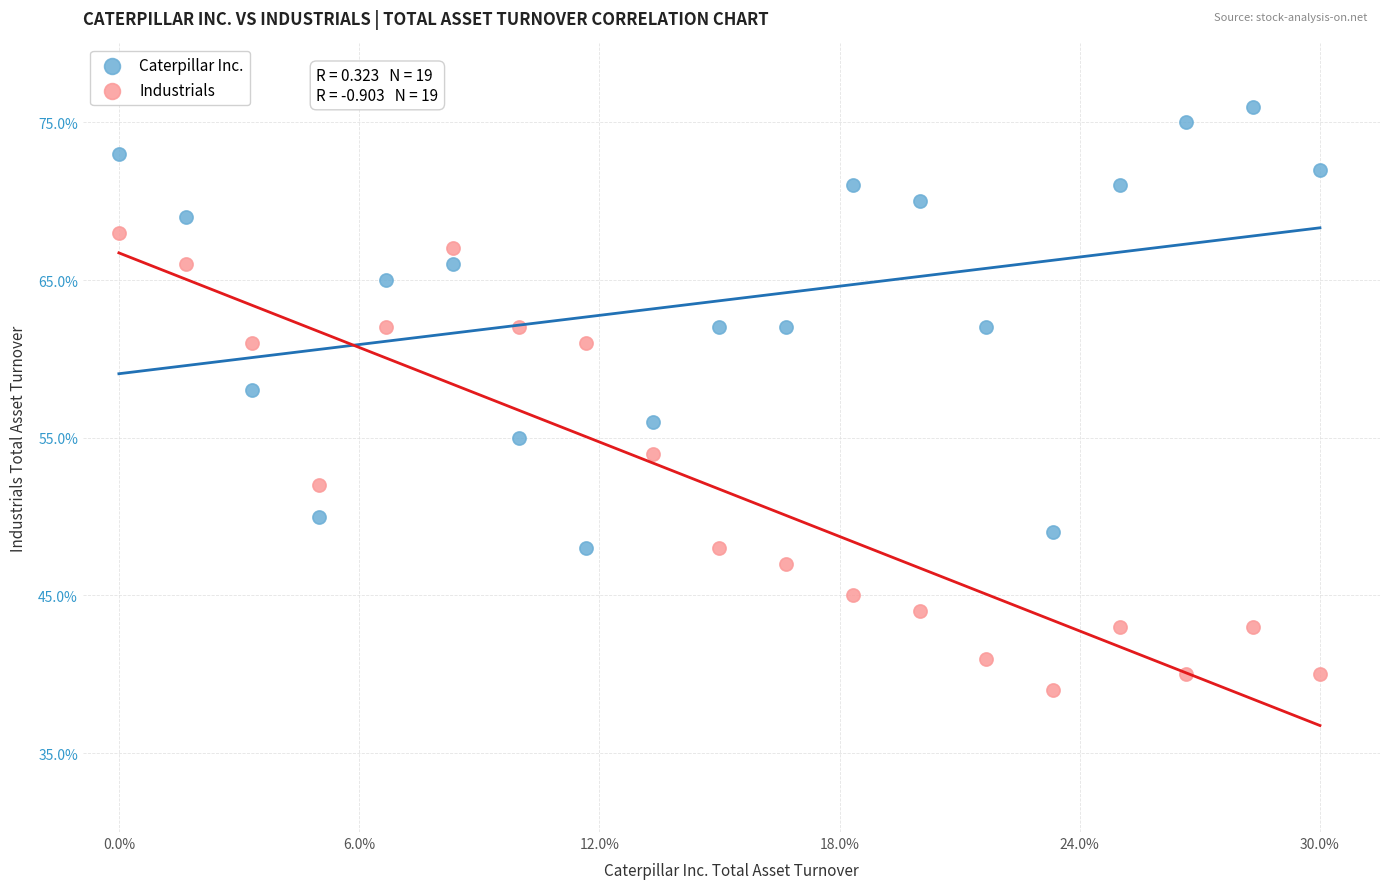

Which series has the largest Y range (max minus min)?

Industrials